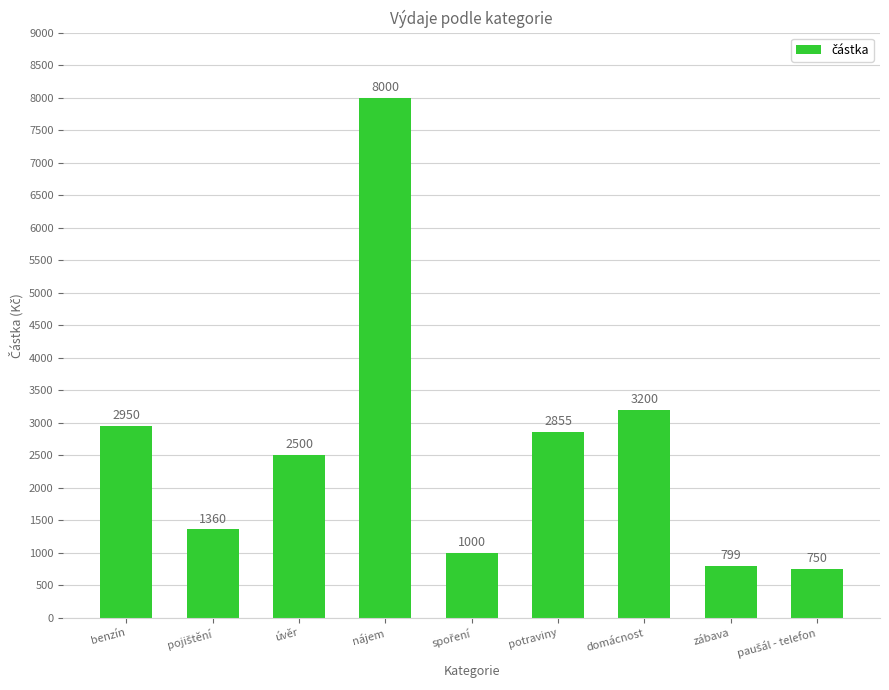

At which label is the value closest to 4375?

domácnost